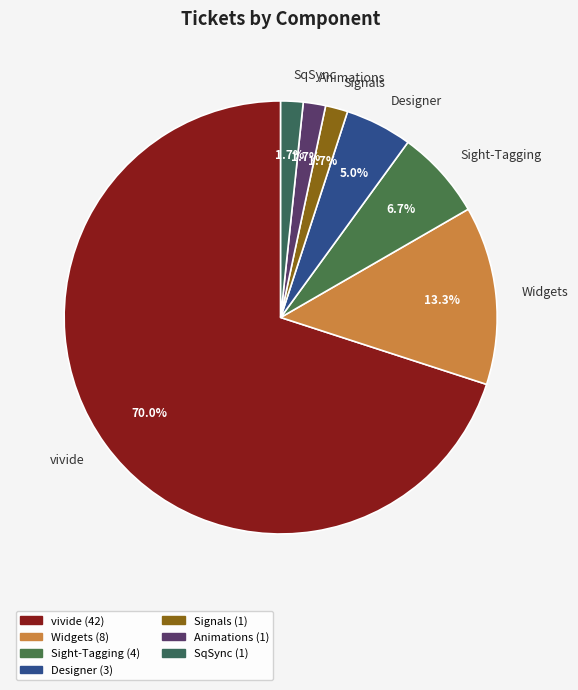

Which has a higher value, vivide or Animations?

vivide